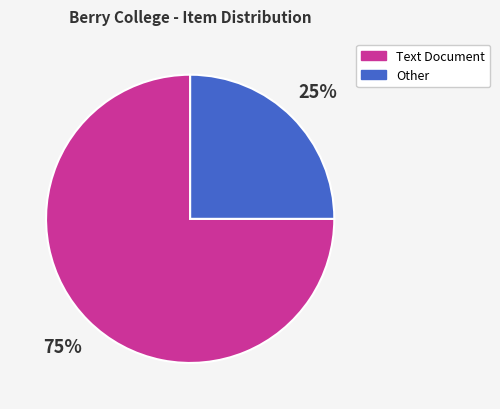

True or false: Other accounts for 18% of the total.

False